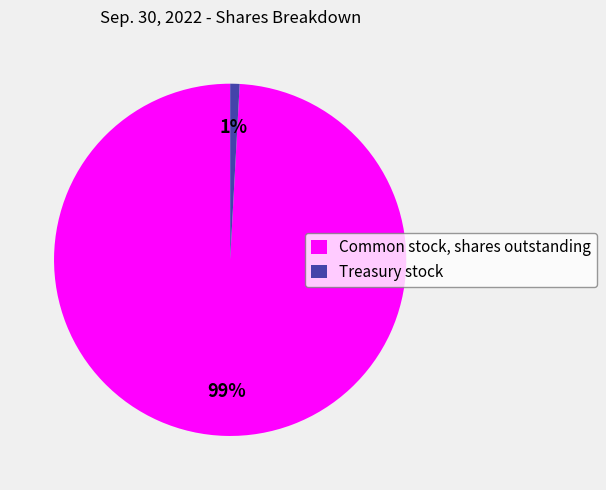

Between Common stock, shares outstanding and Treasury stock, which is larger?

Common stock, shares outstanding